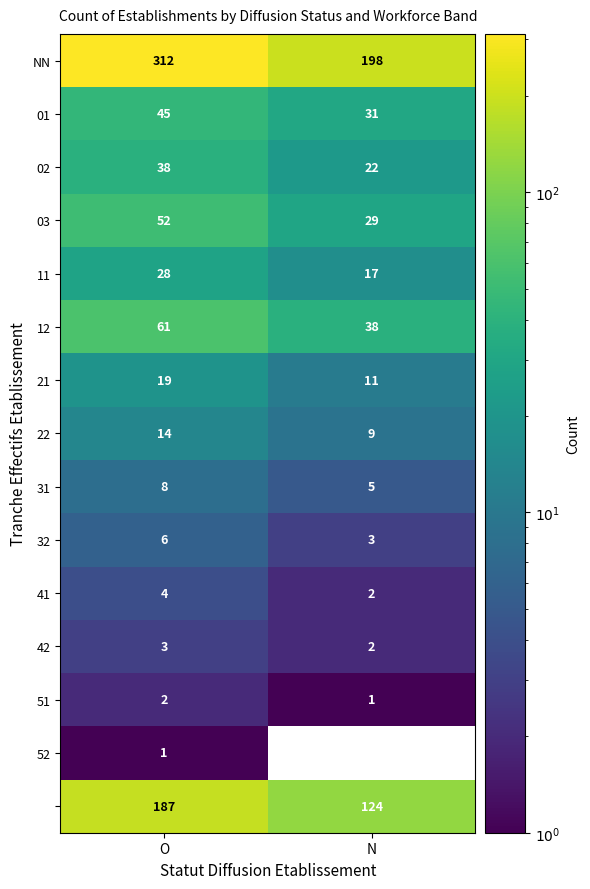

What is the spread (max minus min) of values at O?

311